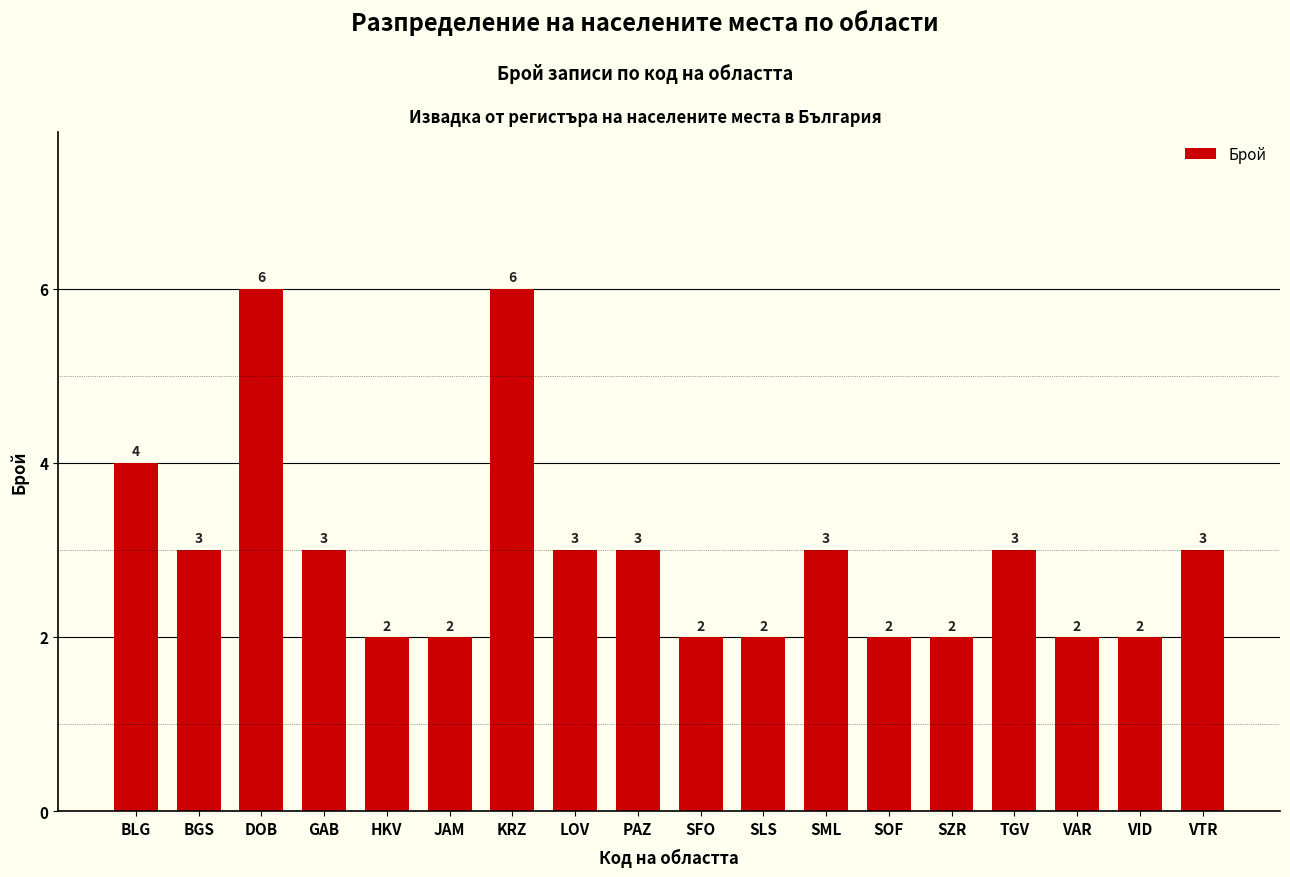

What is the approximate value at LOV?

3